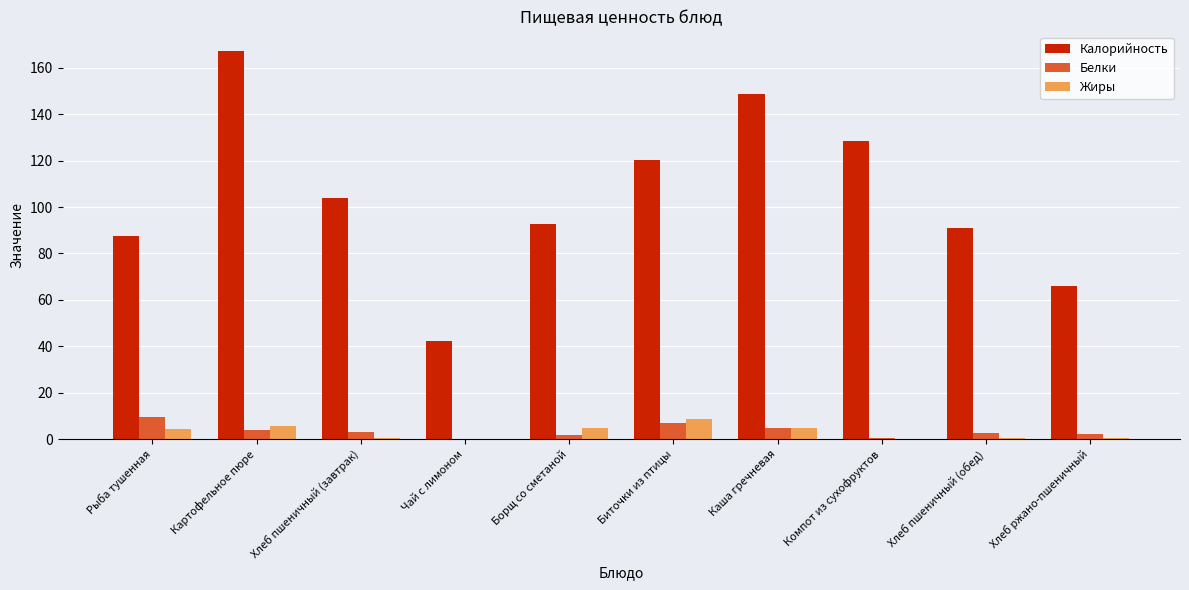

At which label does Жиры first exceed 4?

Рыба тушенная